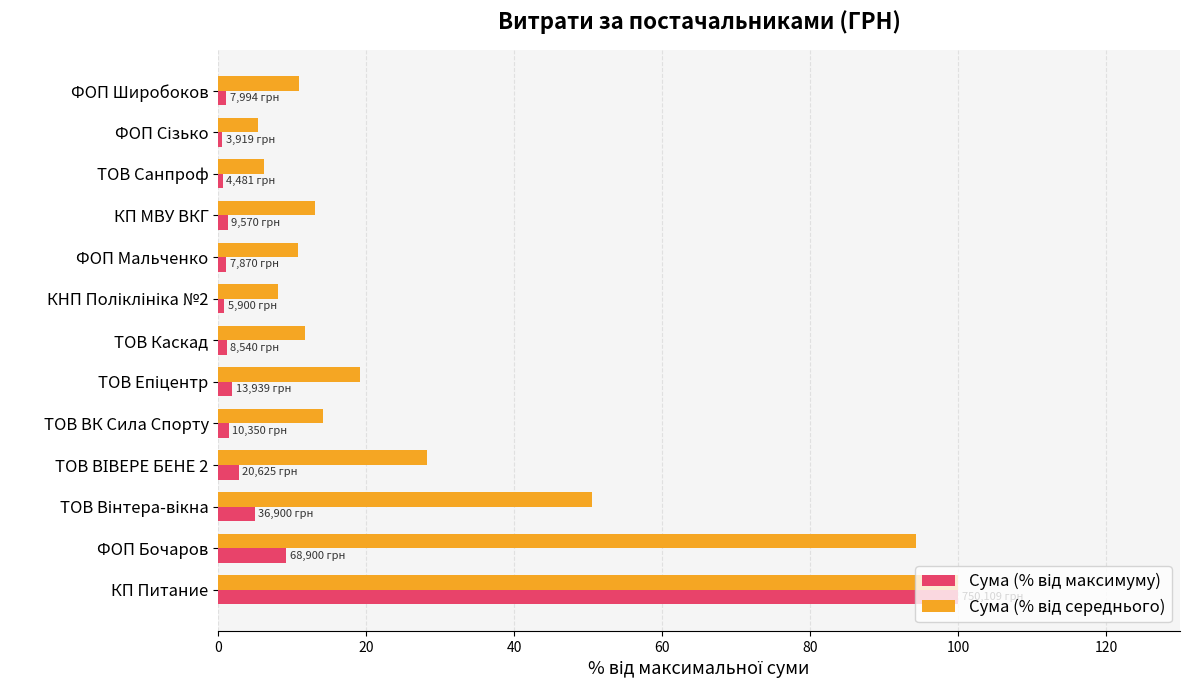

At which category is the sum across all series the highest?

КП Питание